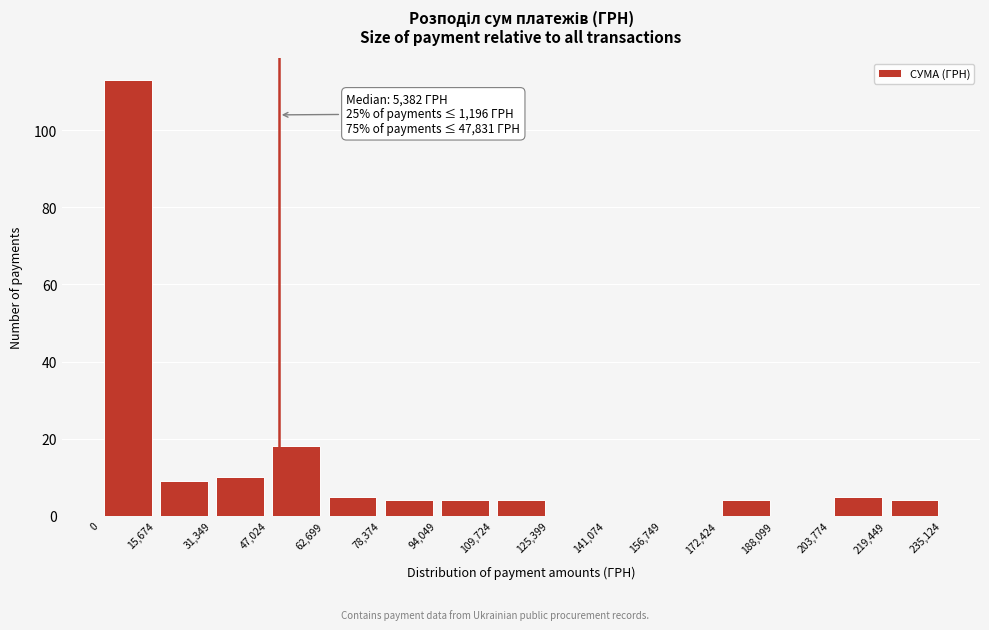

Over which range of the x-axis is the bar tallest?

0 to 15,674